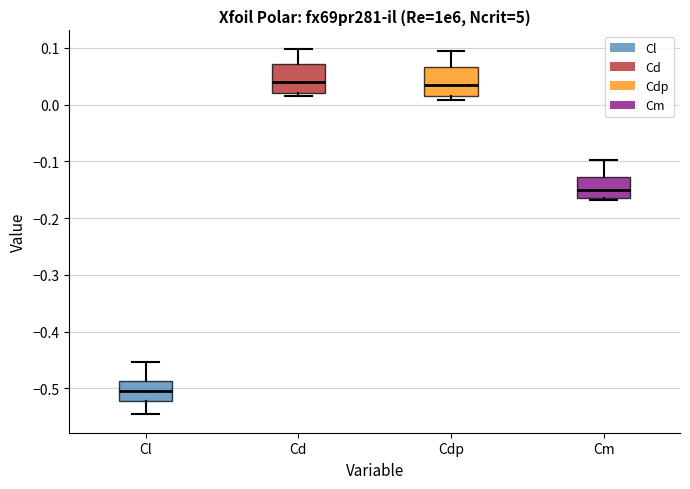

Reading left to right, read every box against the y-axis: the position of its median line, the range the box covers, and the ends of its whiskers. The values are not printed on the chart, so give them approximately, as read against the axis.

Cl: median -0.50, box -0.52 to -0.49, whiskers -0.55 to -0.45
Cd: median 0.04, box 0.02 to 0.07, whiskers 0.01 to 0.10
Cdp: median 0.04, box 0.02 to 0.07, whiskers 0.01 to 0.10
Cm: median -0.15, box -0.16 to -0.13, whiskers -0.17 to -0.10